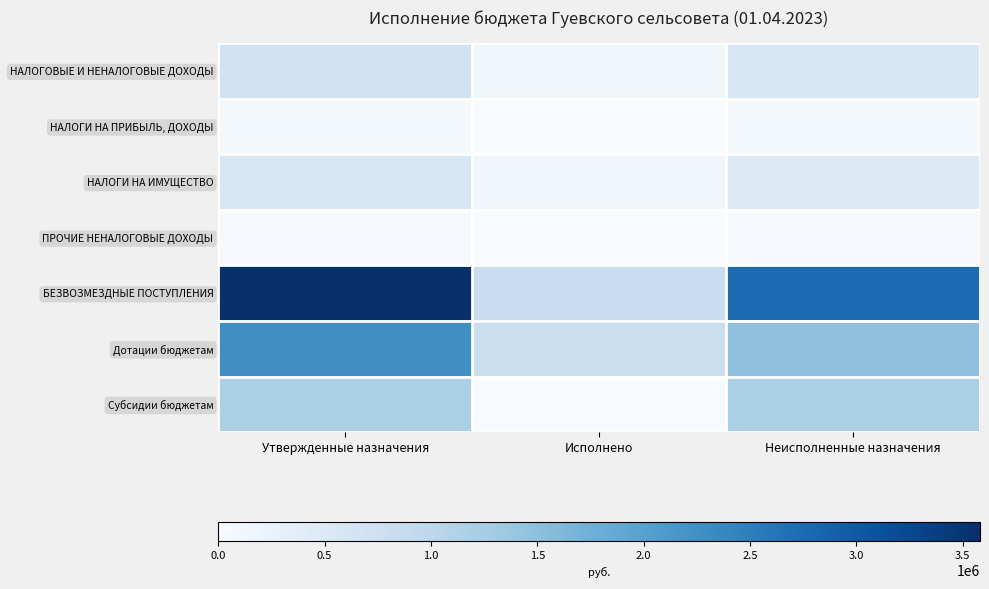

Reading right to left, what are all the values shown in this chart?

НАЛОГОВЫЕ И НЕНАЛОГОВЫЕ ДОХОДЫ: Неисполненные назначения=555909.3	Исполнено=126882.7	Утвержденные назначения=682792.0
НАЛОГИ НА ПРИБЫЛЬ, ДОХОДЫ: Неисполненные назначения=61126.1	Исполнено=9144.9	Утвержденные назначения=70271.0
НАЛОГИ НА ИМУЩЕСТВО: Неисполненные назначения=454805.2	Исполнено=117737.8	Утвержденные назначения=572543.0
ПРОЧИЕ НЕНАЛОГОВЫЕ ДОХОДЫ: Неисполненные назначения=39978.0	Исполнено=0.0	Утвержденные назначения=39978.0
БЕЗВОЗМЕЗДНЫЕ ПОСТУПЛЕНИЯ: Неисполненные назначения=2759169.0	Исполнено=822773.0	Утвержденные назначения=3581942.0
Дотации бюджетам: Неисполненные назначения=1475744.0	Исполнено=794741.0	Утвержденные назначения=2270485.0
Субсидии бюджетам: Неисполненные назначения=1199331.0	Исполнено=0.0	Утвержденные назначения=1199331.0